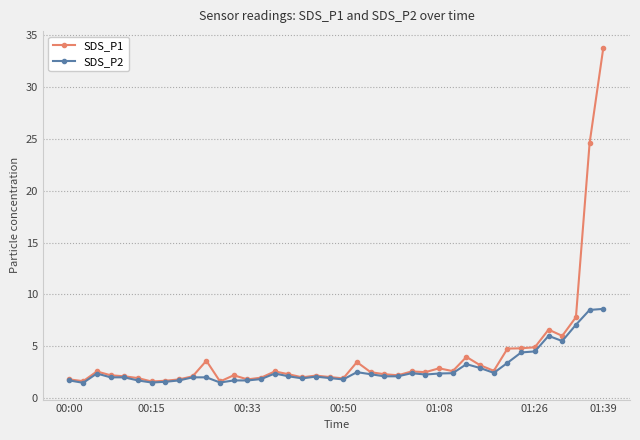

What is the value of the SDS_P1 point at the 13th from the left?

2.2